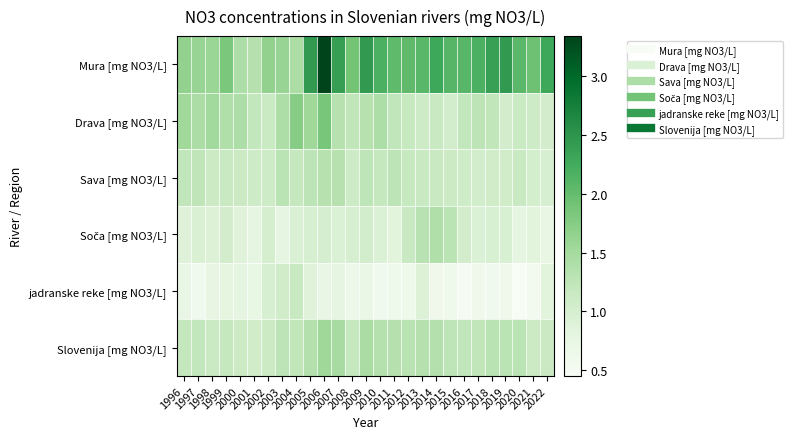

What is the spread (max minus min) of values at 2002?

0.7